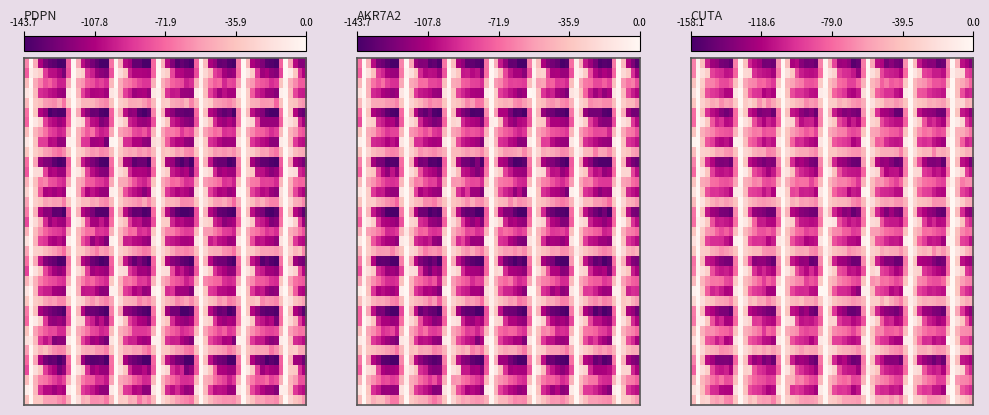

At how many categories does at least one series exceed -72?

9